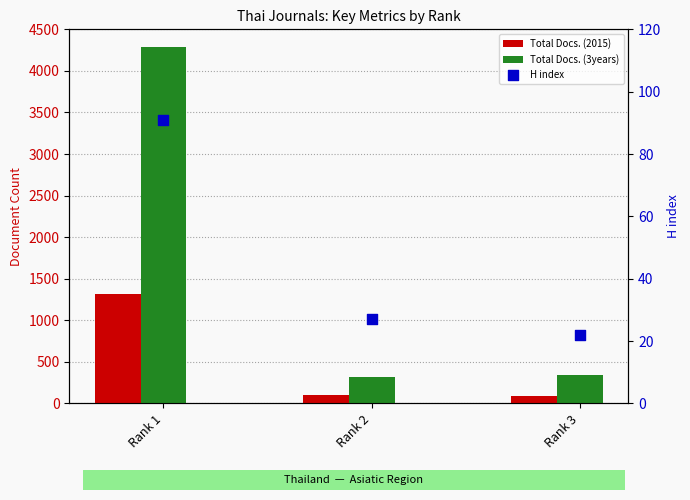

What is the total value across all series at Rank 1?

5704